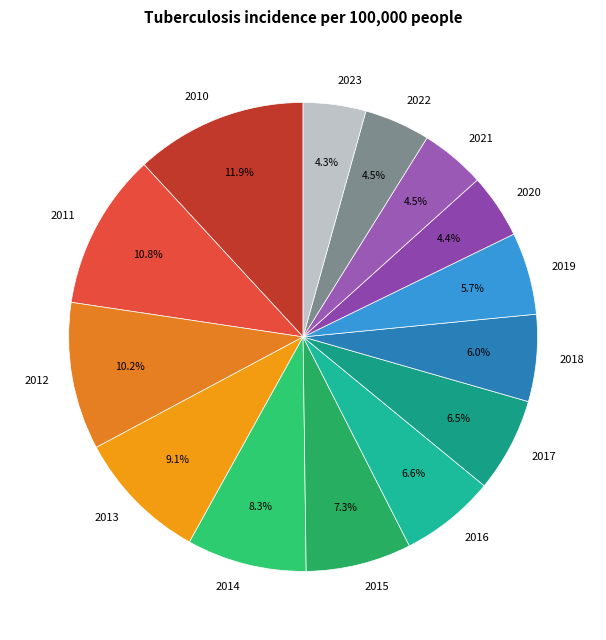

Do 2023 and 2020 together represent more than half of the pie?

No